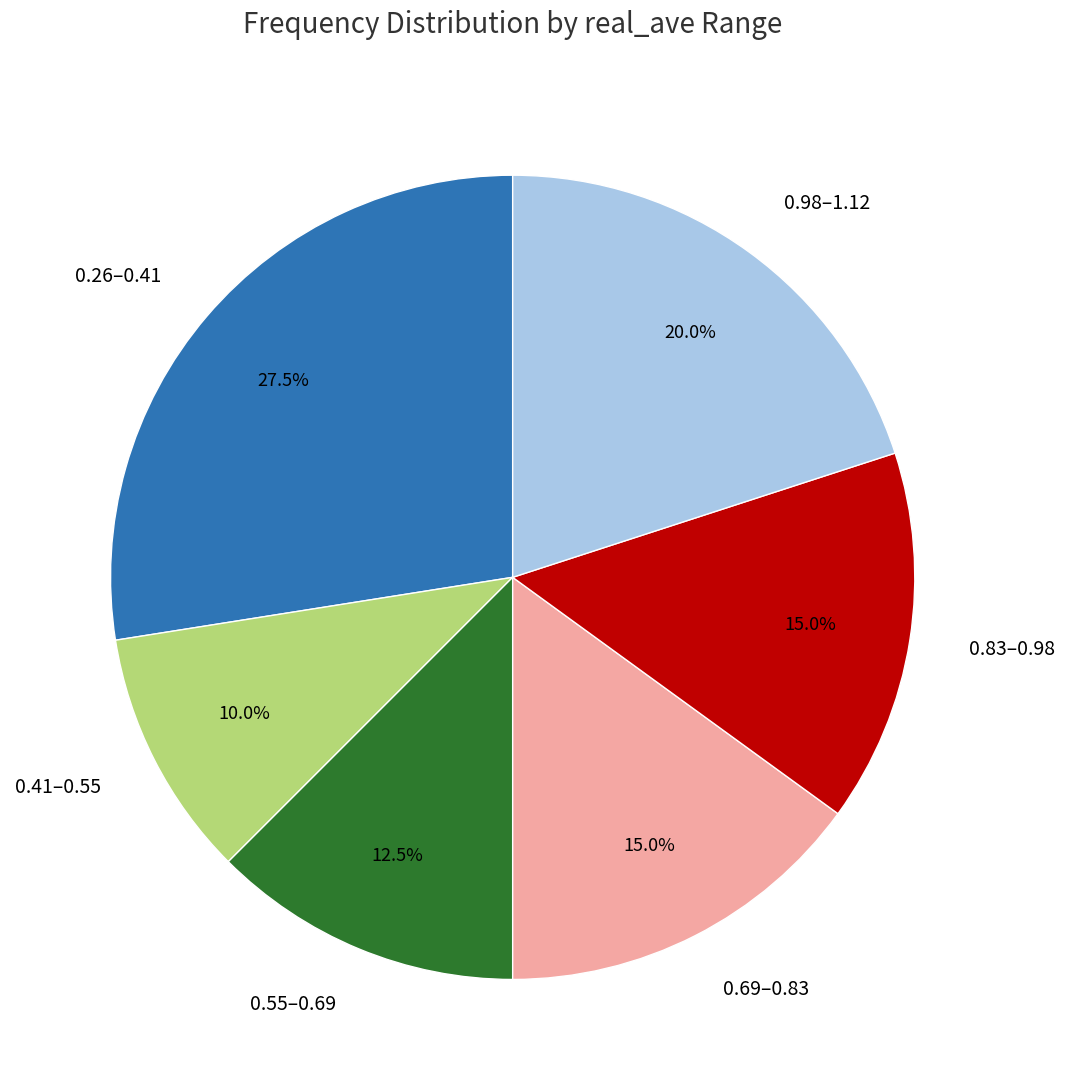

Approximately how many times larger is the value at 0.26–0.41 compared to 0.69–0.83?

1.8